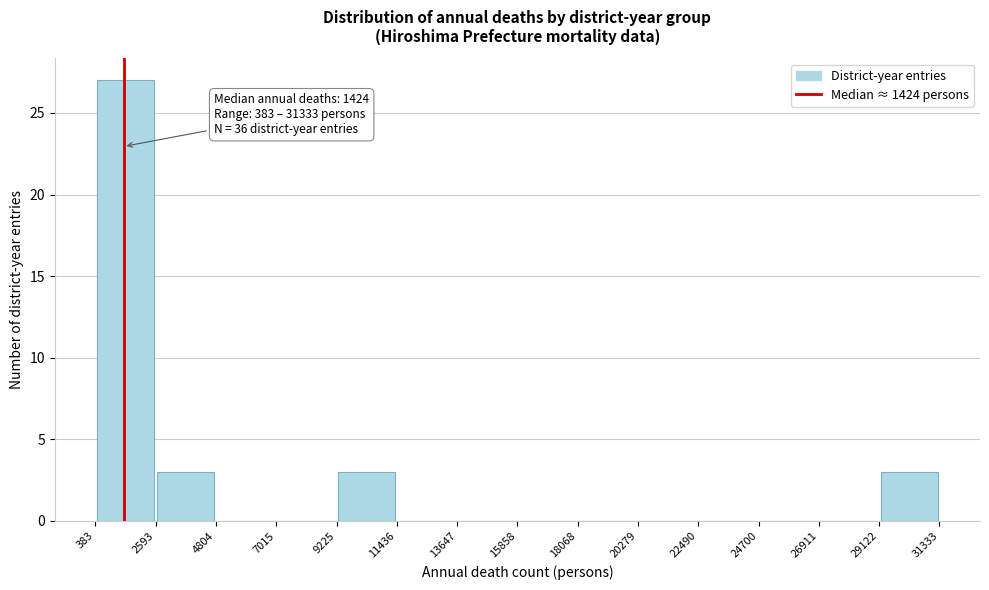

Which range on the x-axis has the tallest bar?

383 to 2593